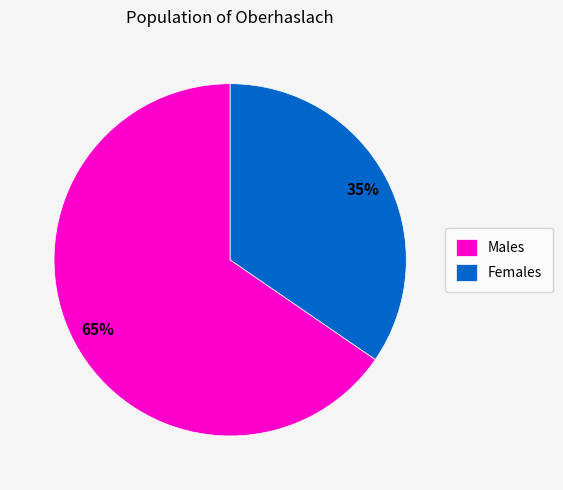

Do Females and Males together represent more than half of the pie?

Yes